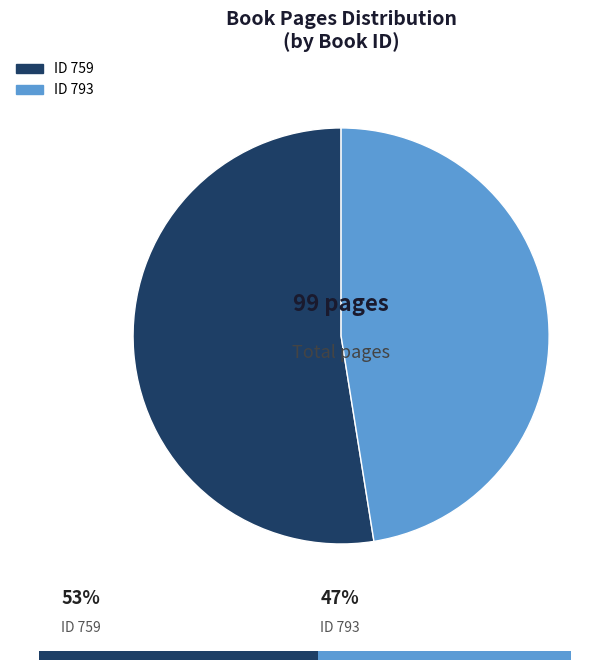

Is there a majority slice in this chart?

Yes